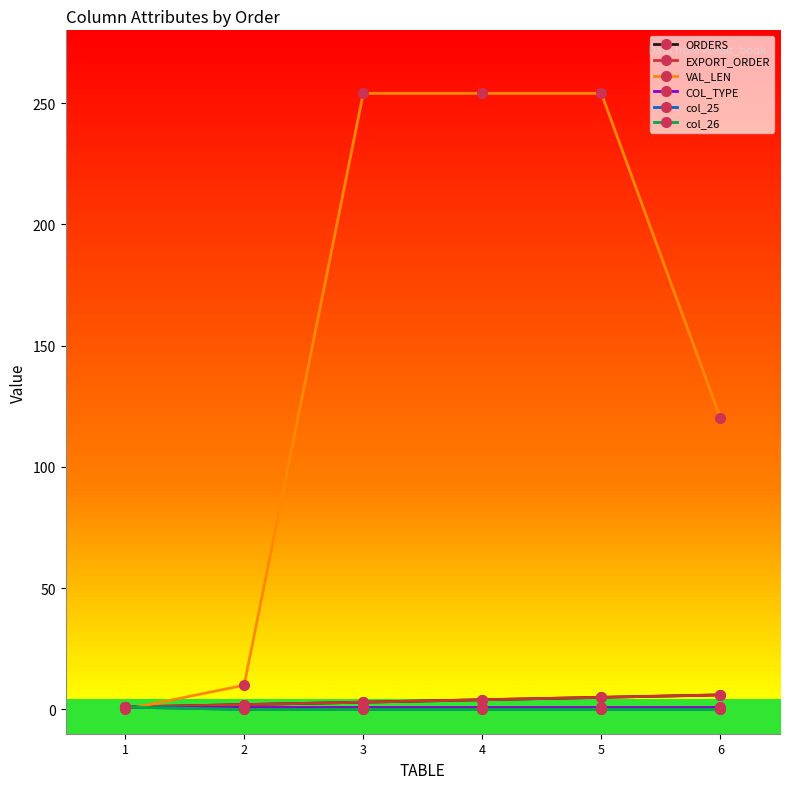

Rank the series at 5 from highest to lowest value.

VAL_LEN, ORDERS, EXPORT_ORDER, COL_TYPE, col_25, col_26